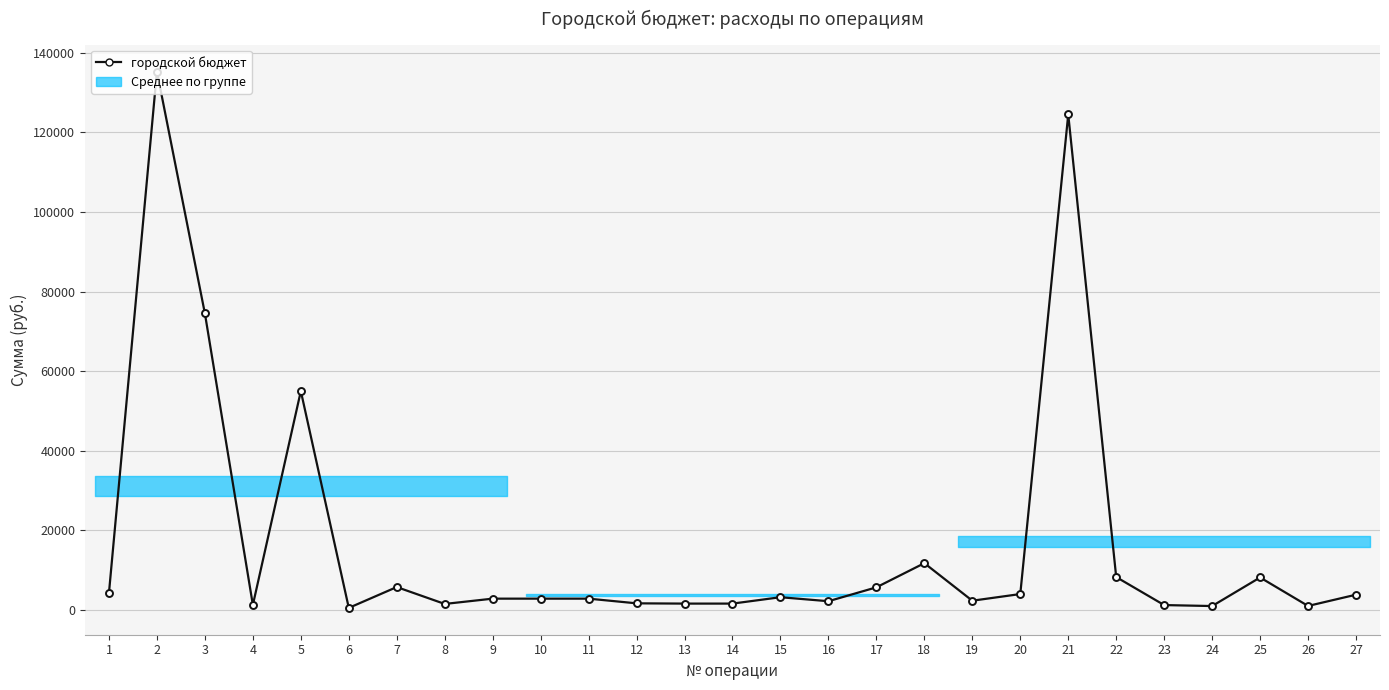

What is the difference between the values at 3 and 27?

70660.2